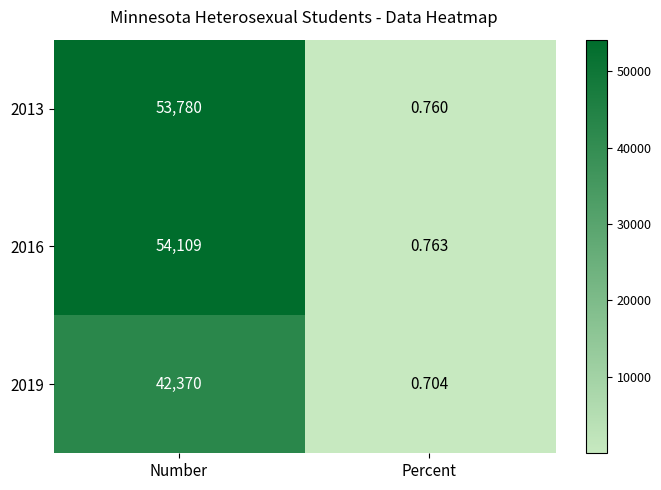

Which category has the lowest value across all series?

Percent